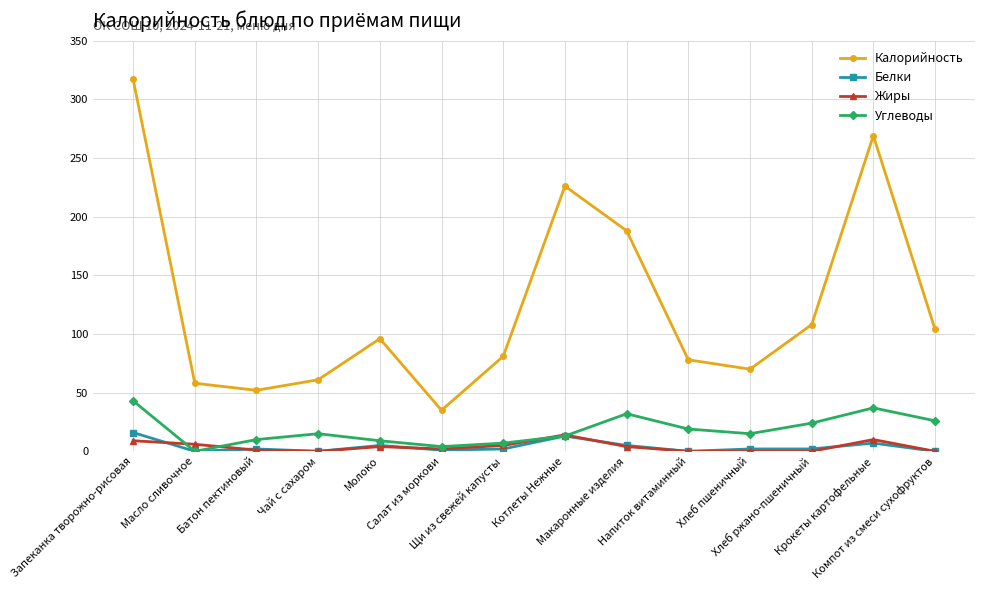

True or false: Углеводы has more than 0 interior local peaks.

True